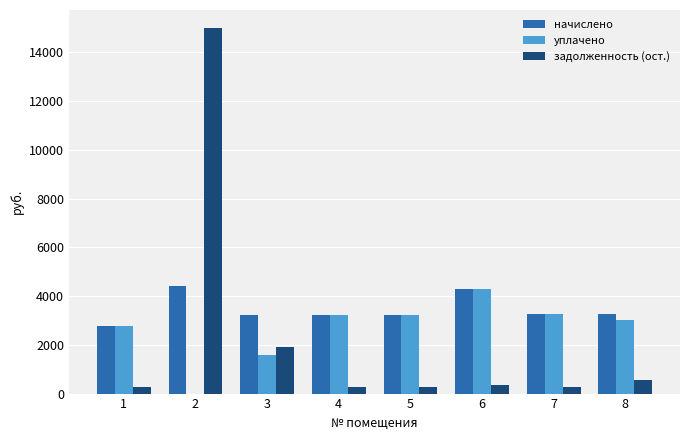

Between 2 and 6, which series saw the biggest shift?

задолженность (ост.)